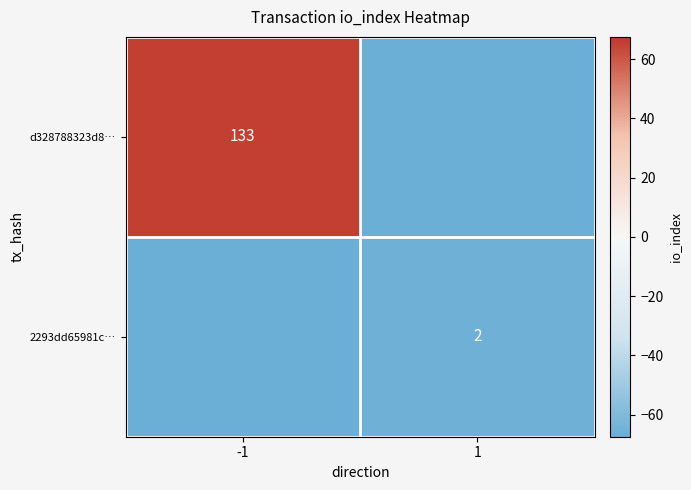

What value does the 2293dd65981c… series have at -1?

-67.5